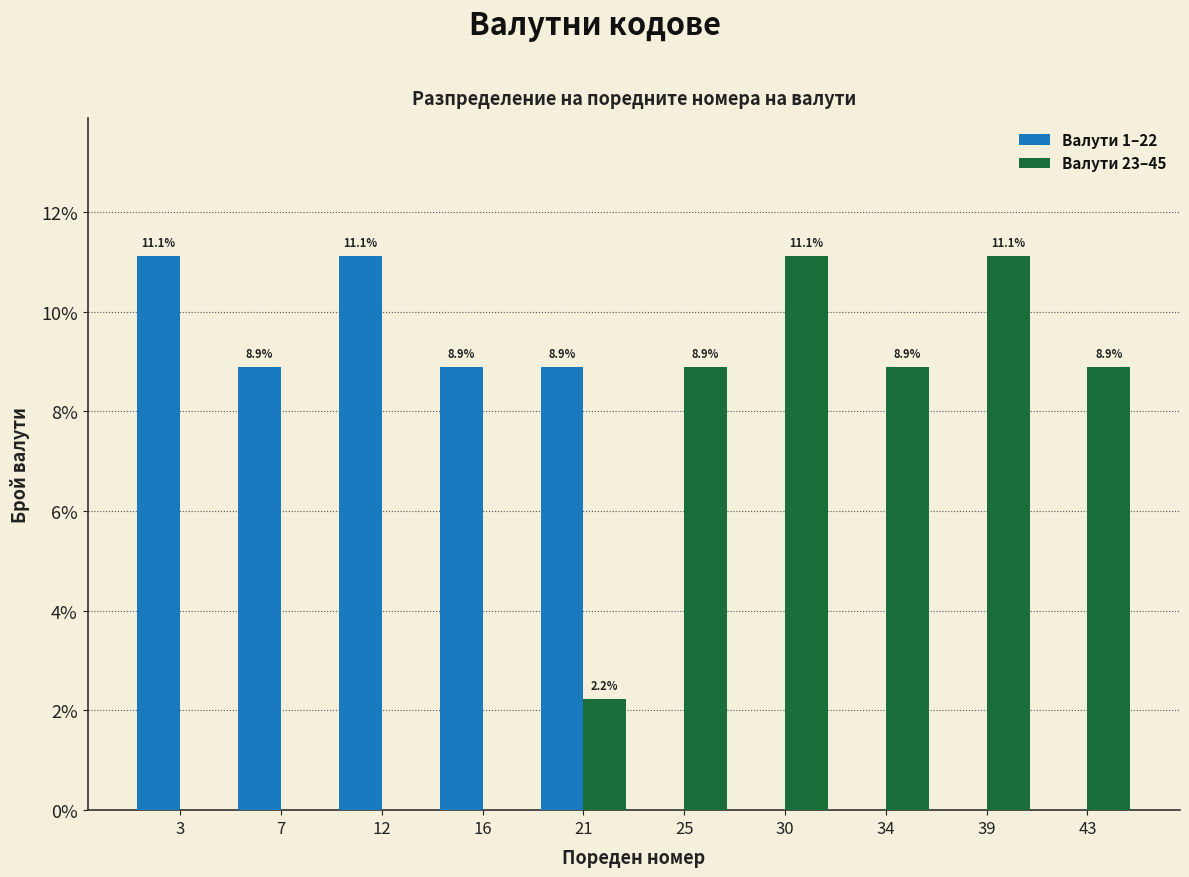

Reading left to right, list all the values displayed in this chart.

Валути 1–22: 3=11.1	7=8.9	12=11.1	16=8.9	21=8.9	25=0.0	30=0.0	34=0.0	39=0.0	43=0.0
Валути 23–45: 3=0.0	7=0.0	12=0.0	16=0.0	21=2.2	25=8.9	30=11.1	34=8.9	39=11.1	43=8.9